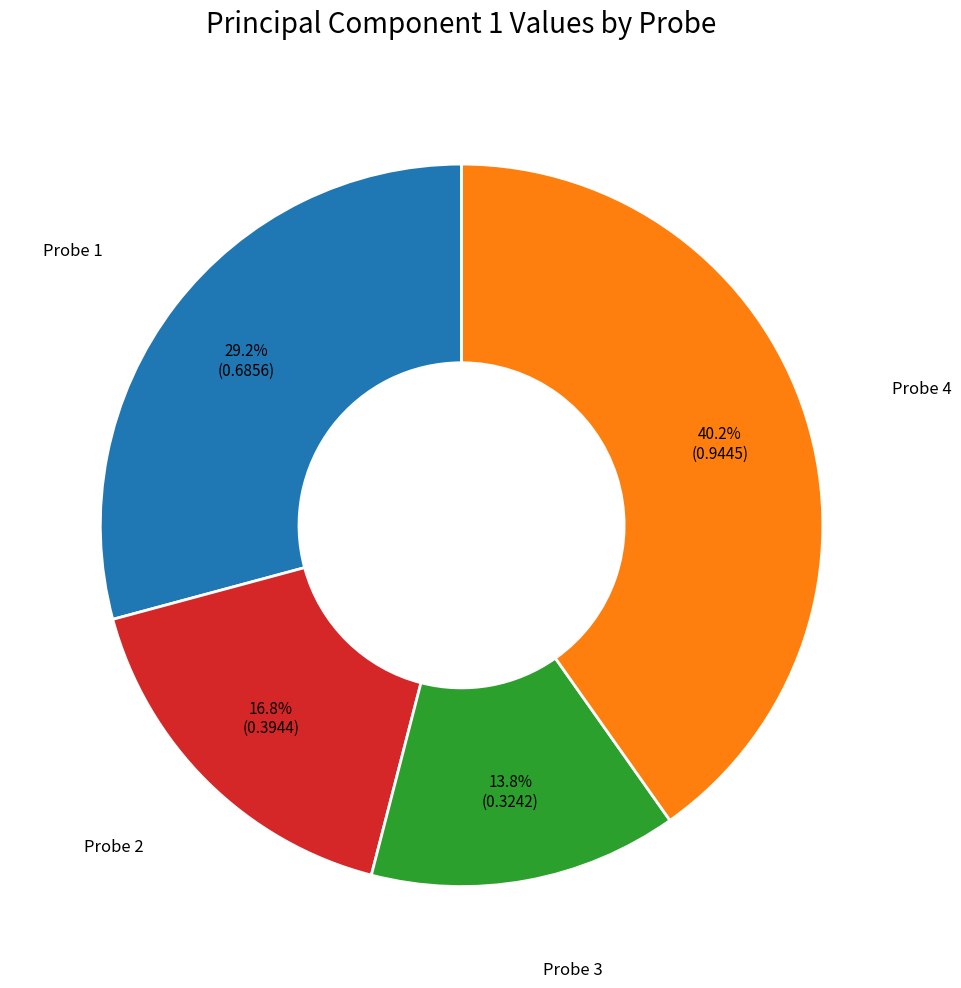

Is there a majority slice in this chart?

No